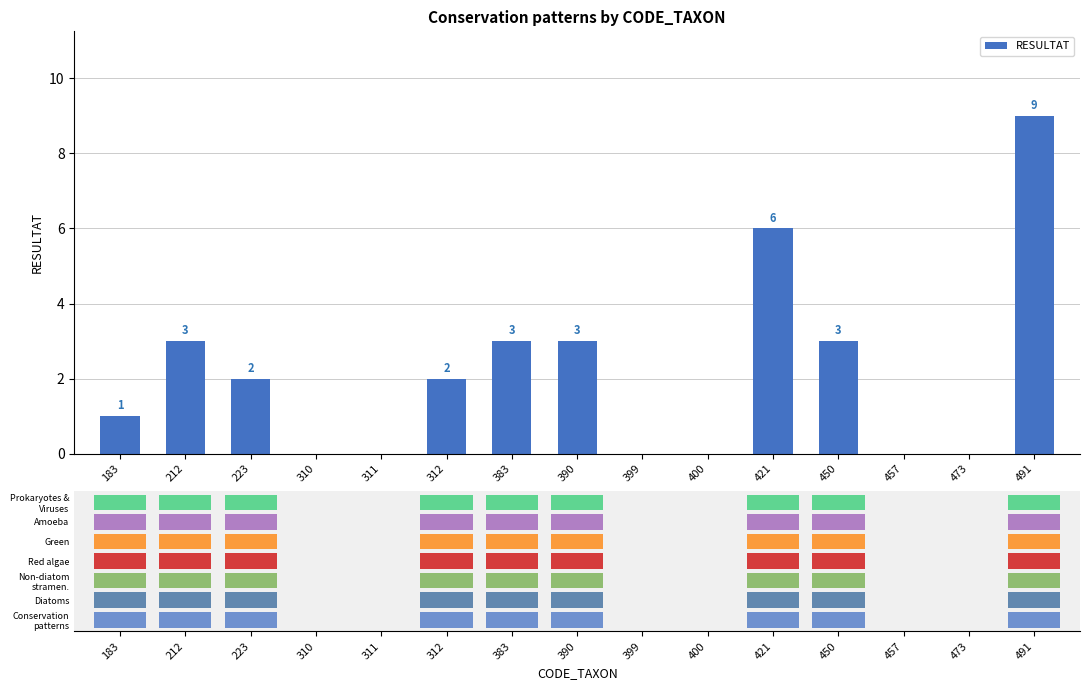

The chart shows a value of 4 at 450. True or false?

False